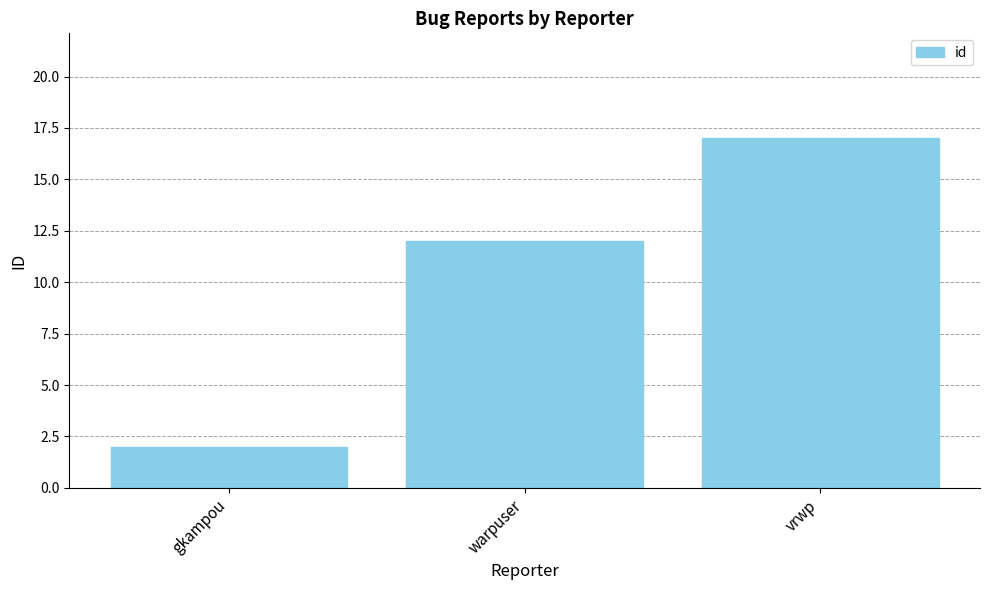

At which label is the value closest to 9?

warpuser